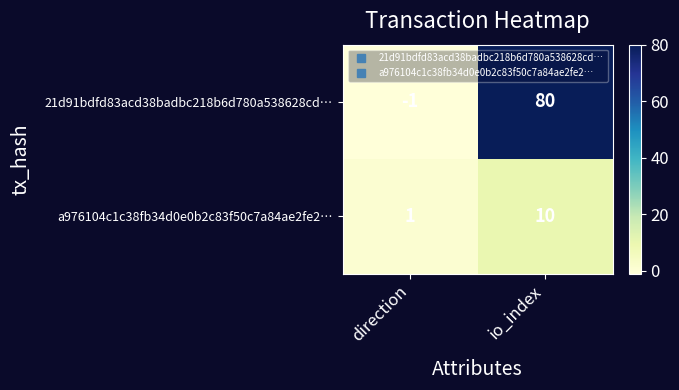

Reading right to left, list all the values displayed in this chart.

21d91bdfd83acd38badbc218b6d780a538628cd…: 80	-1
a976104c1c38fb34d0e0b2c83f50c7a84ae2fe2…: 10	1